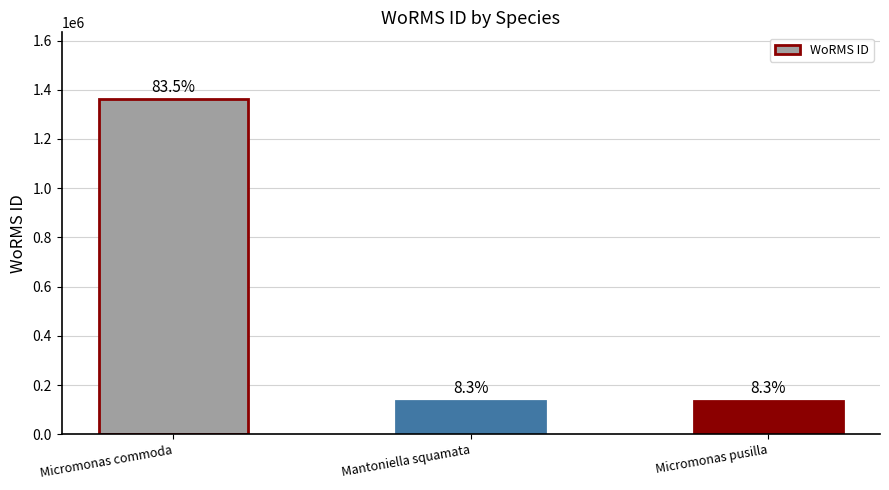

Does the chart contain any negative values?

No